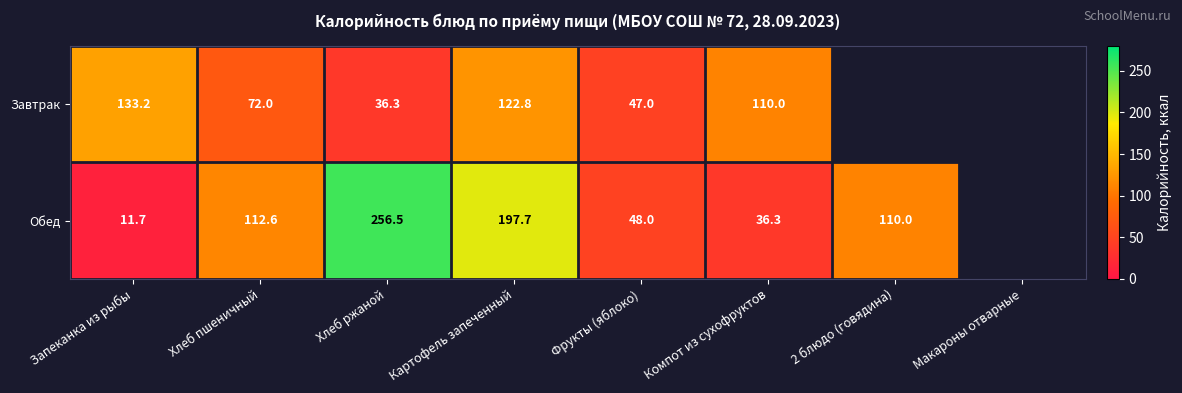

At Компот из сухофруктов, list the series in order from smallest to largest.

Обед, Завтрак